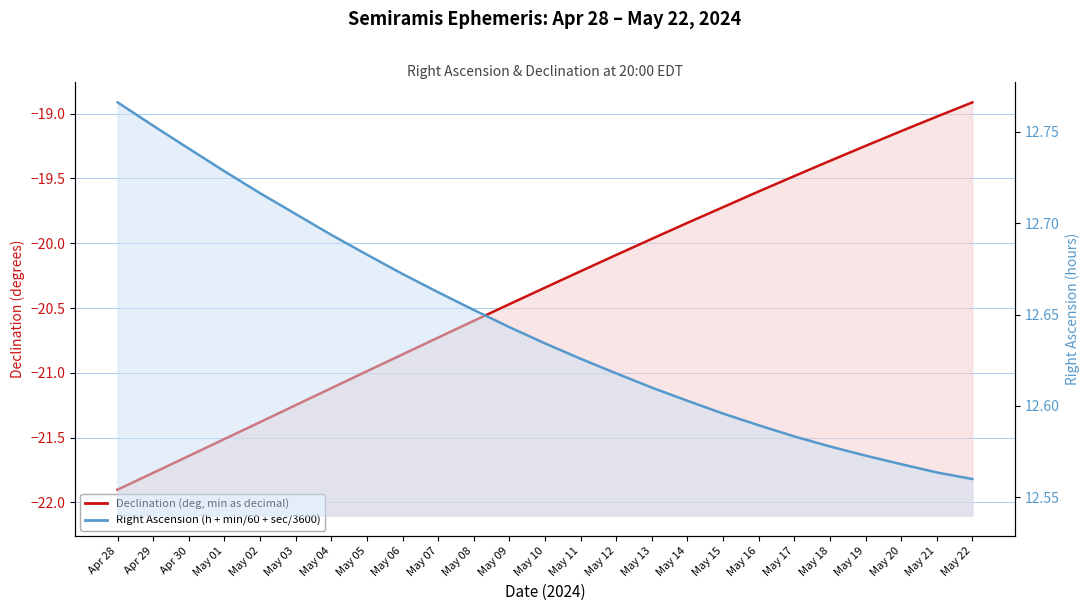

List the labels in order of Declination (deg, min as decimal) value, largest first.

May 22, May 21, May 20, May 19, May 18, May 17, May 16, May 15, May 14, May 13, May 12, May 11, May 10, May 09, May 08, May 07, May 06, May 05, May 04, May 03, May 02, May 01, Apr 30, Apr 29, Apr 28